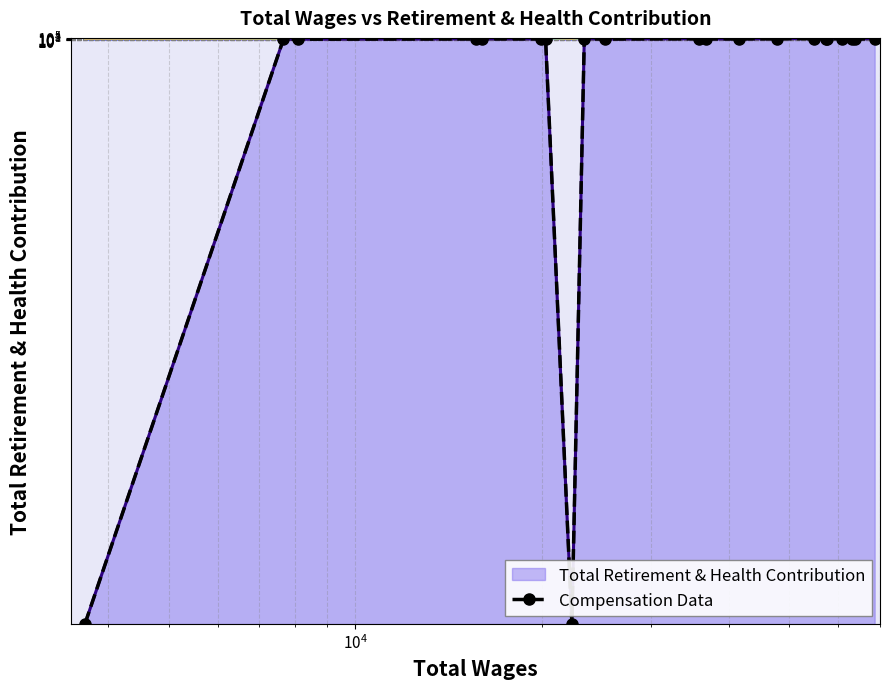

What is the greatest value displayed?

17636